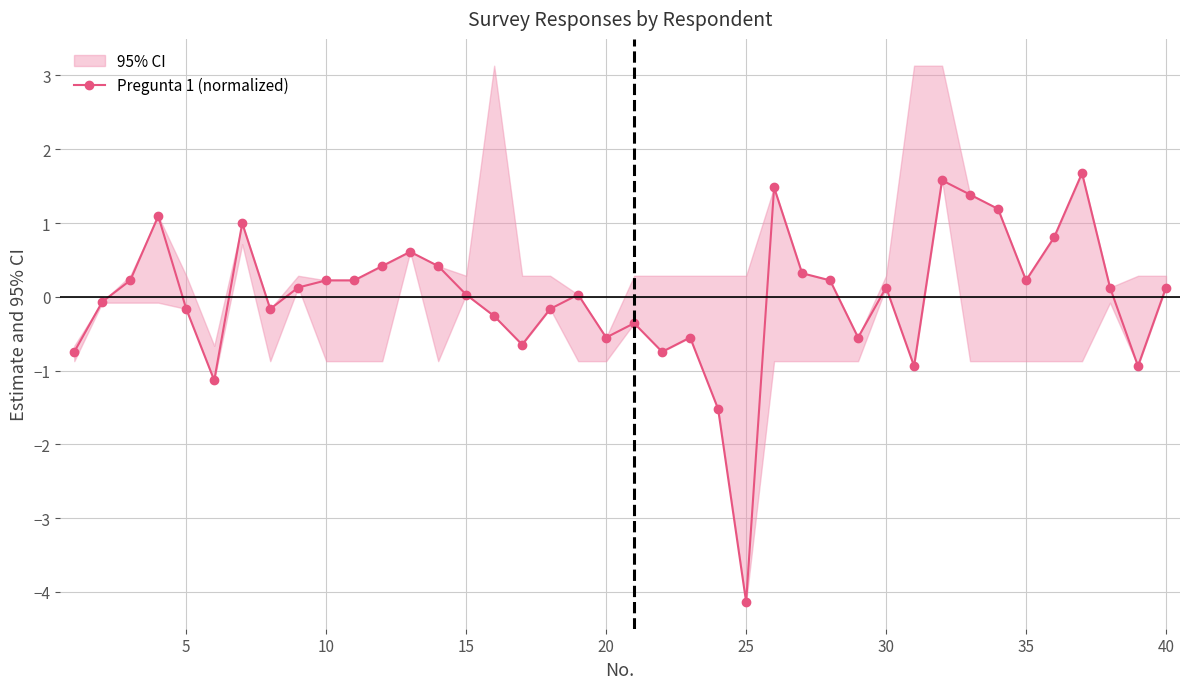

How many positive values are there?

23